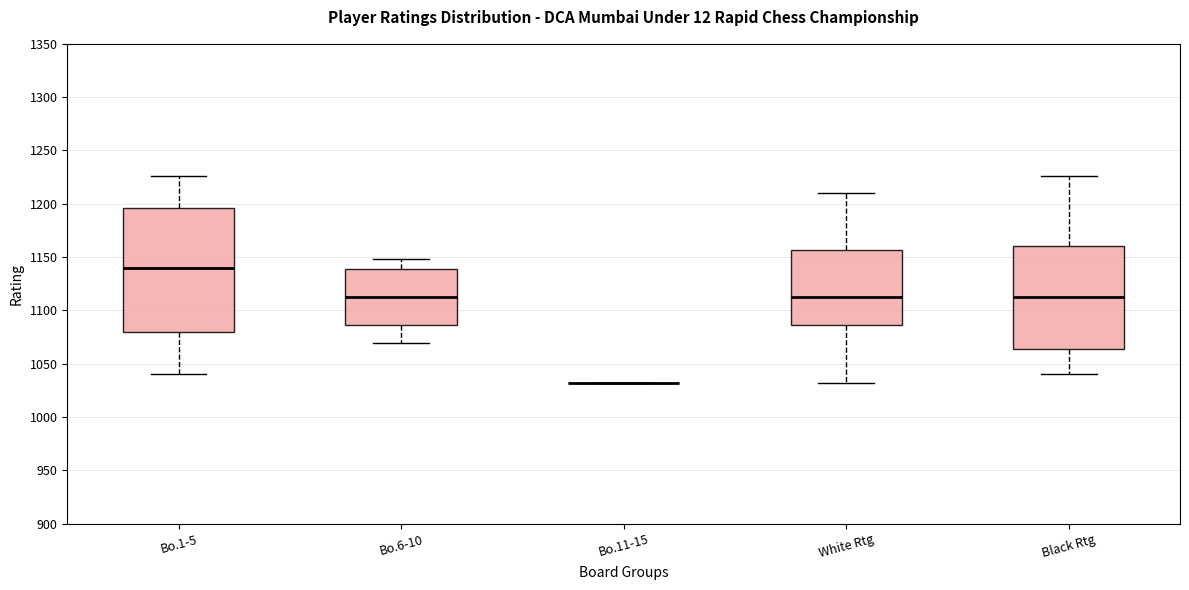

Where is the upper edge of the box for Bo.6-10 on the y-axis? The values are not printed on the chart, so give them approximately, as read against the axis.

1140